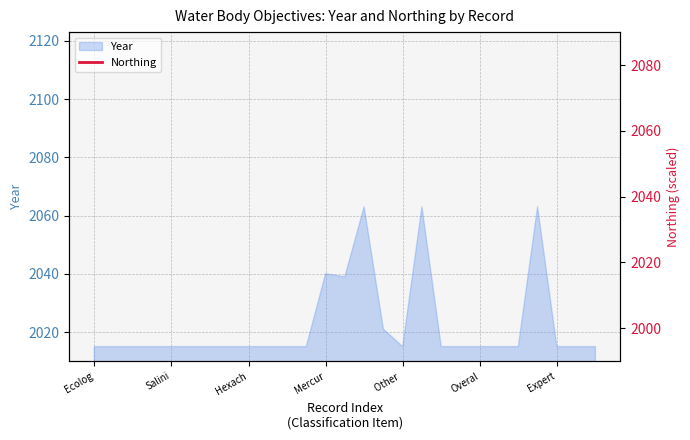

What is the minimum value for Year?

2015